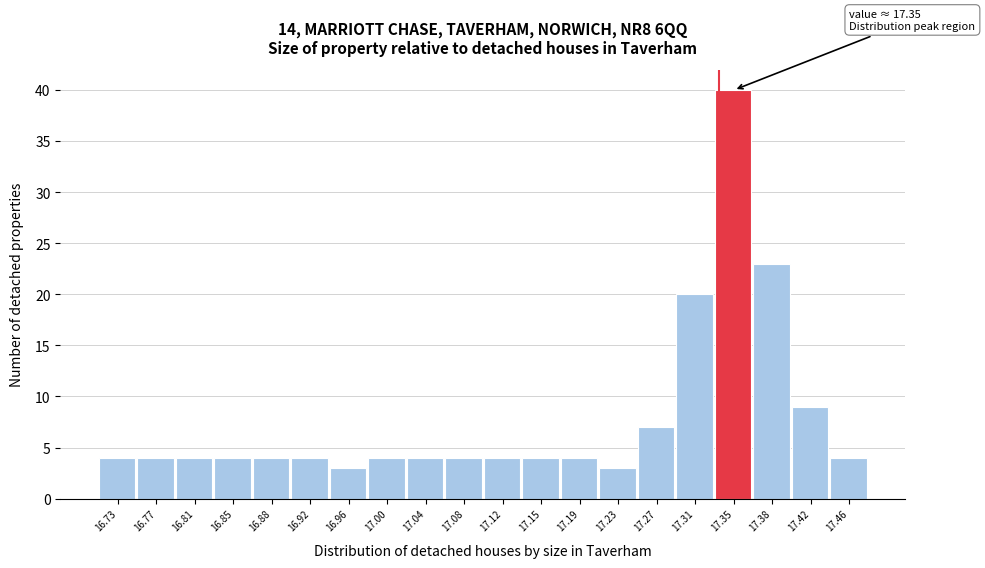

Reading left to right, extract all data points from this chart.

16.73=4	16.77=4	16.81=4	16.85=4	16.88=4	16.92=4	16.96=3	17.00=4	17.04=4	17.08=4	17.12=4	17.15=4	17.19=4	17.23=3	17.27=7	17.31=20	17.35=40	17.38=23	17.42=9	17.46=4